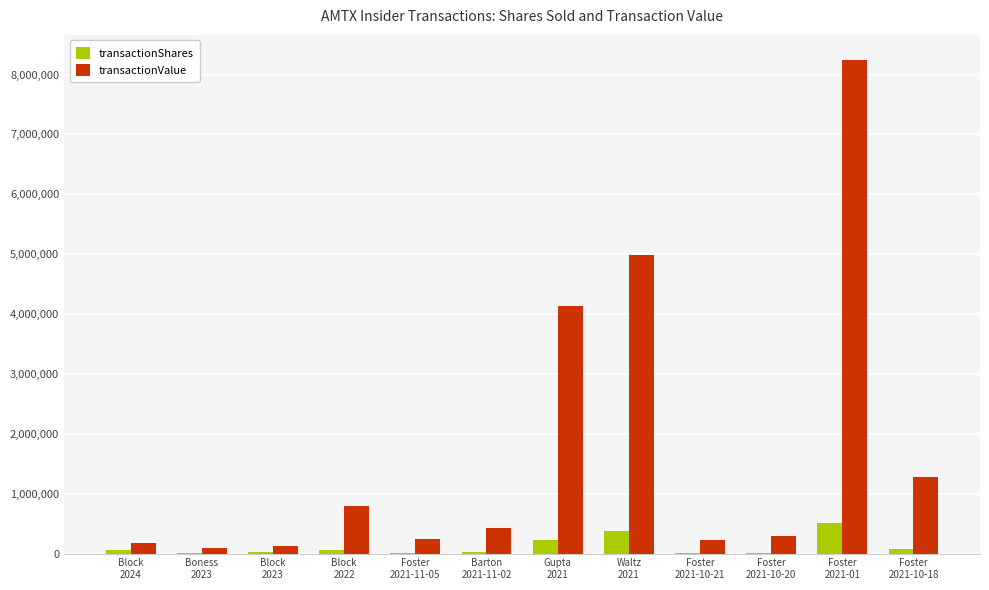

What is the maximum value shown in the chart?

8249828